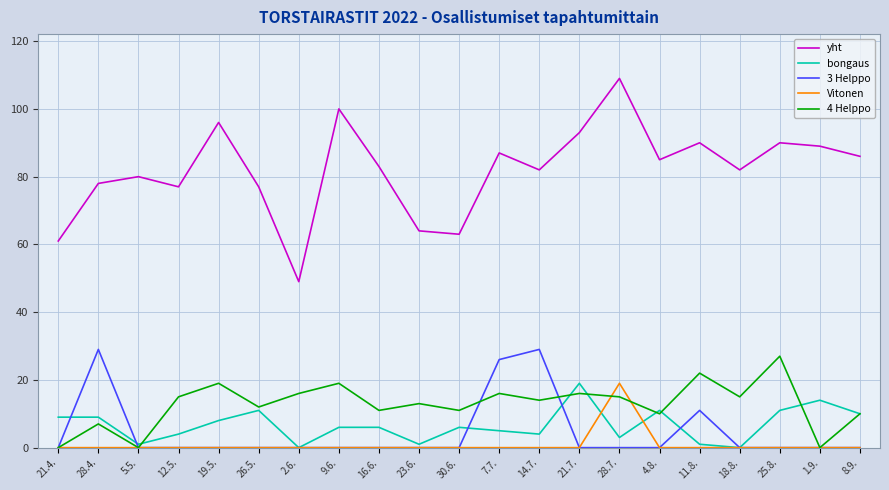

True or false: yht and 4 Helppo intersect in this chart.

False